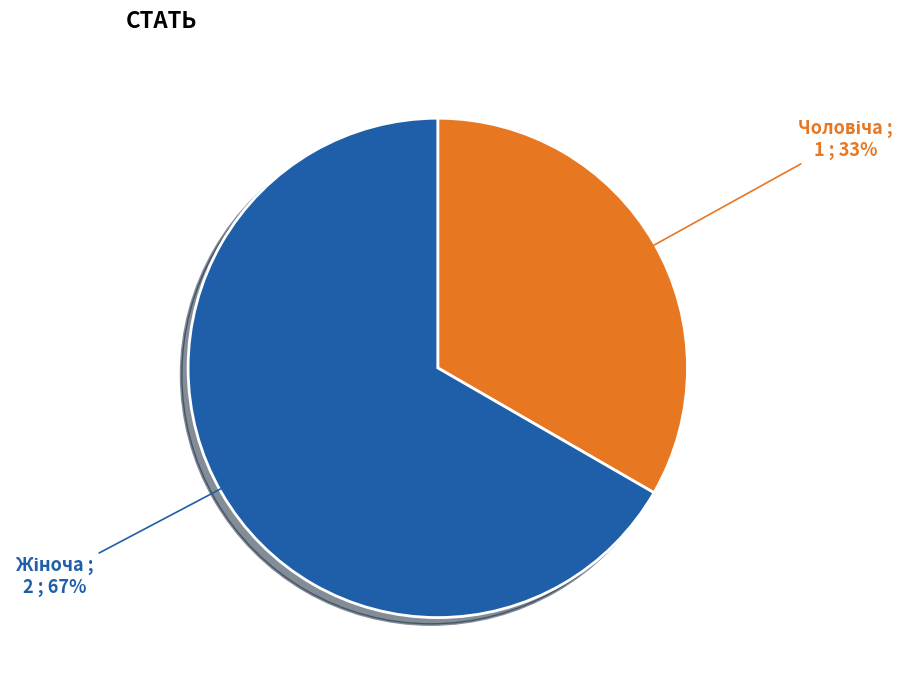

To the nearest percent, what is the average slice percentage?

50%